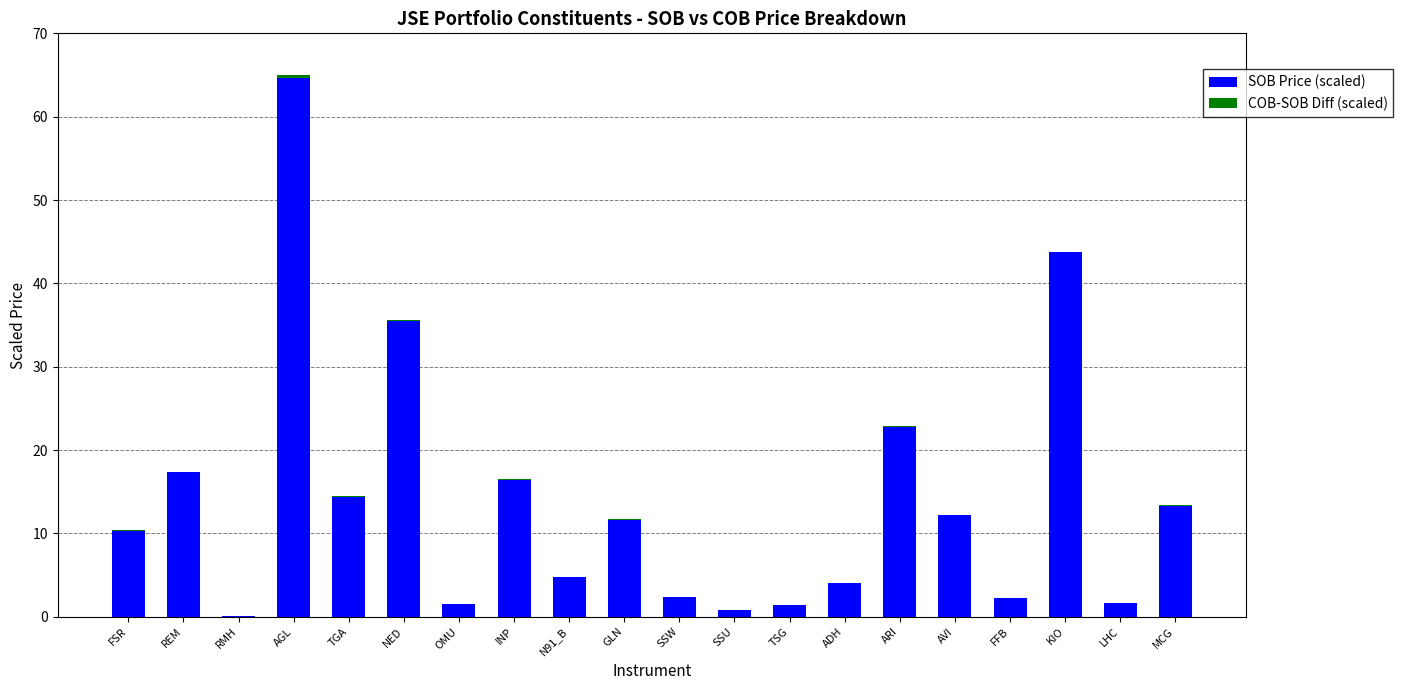

What are all the series names shown in the legend?

SOB Price (scaled), COB-SOB Diff (scaled)